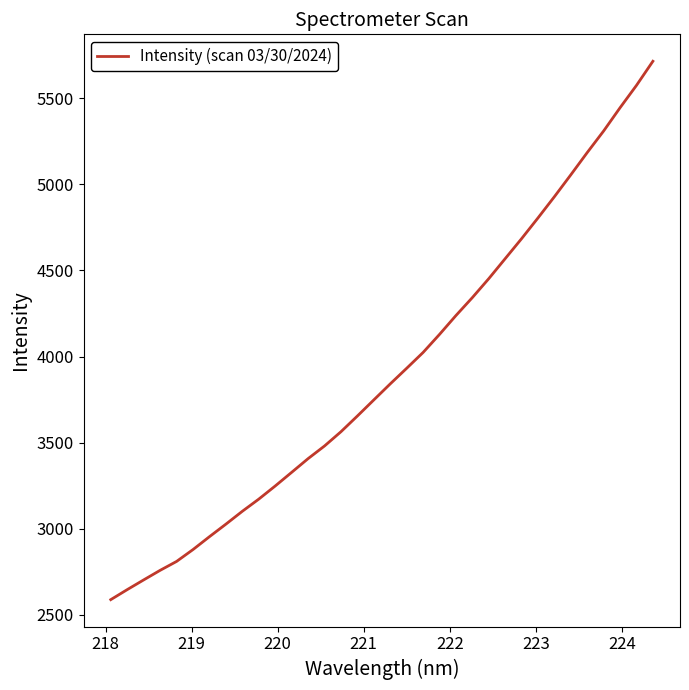

What is the maximum value shown in the chart?

5714.9